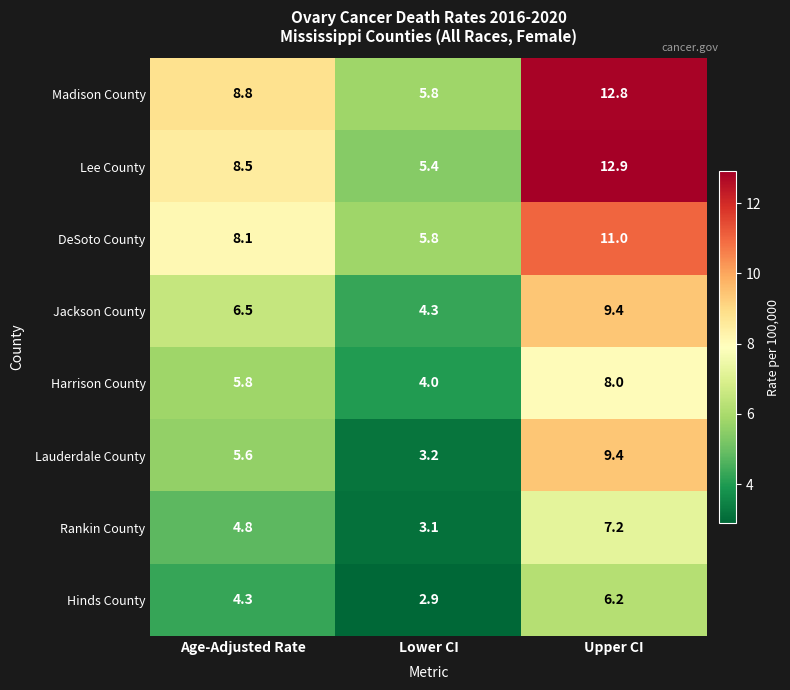

Is it true that Rankin County equals 4.8 at Age-Adjusted Rate?

True